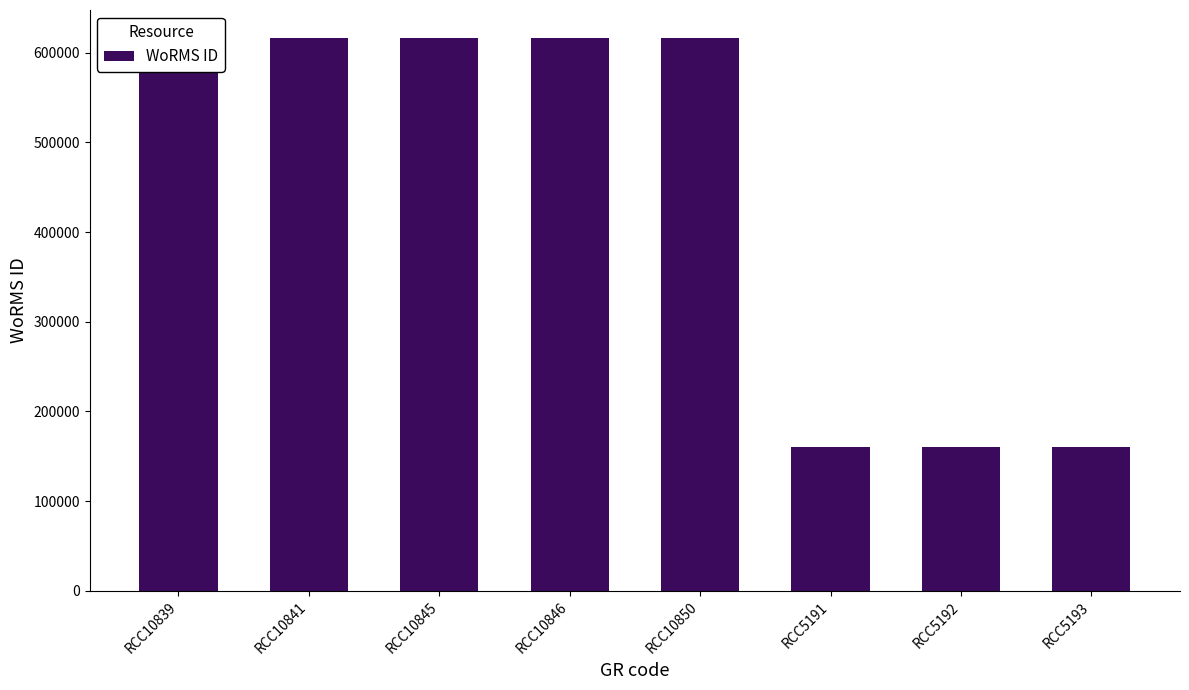

Between RCC10841 and RCC5191, which is larger?

RCC10841